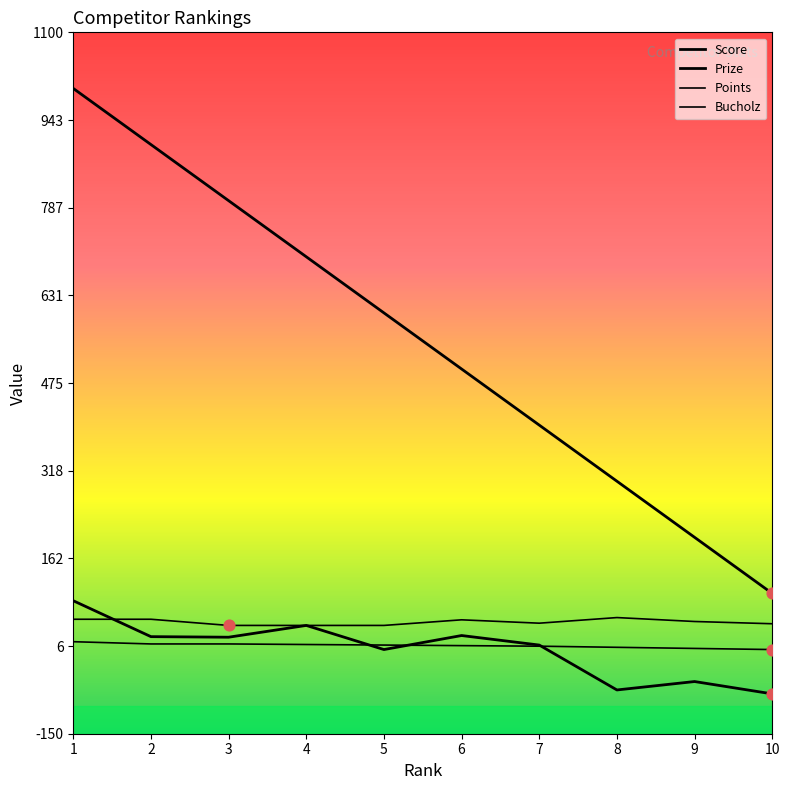

Does the chart have visible grid lines?

No